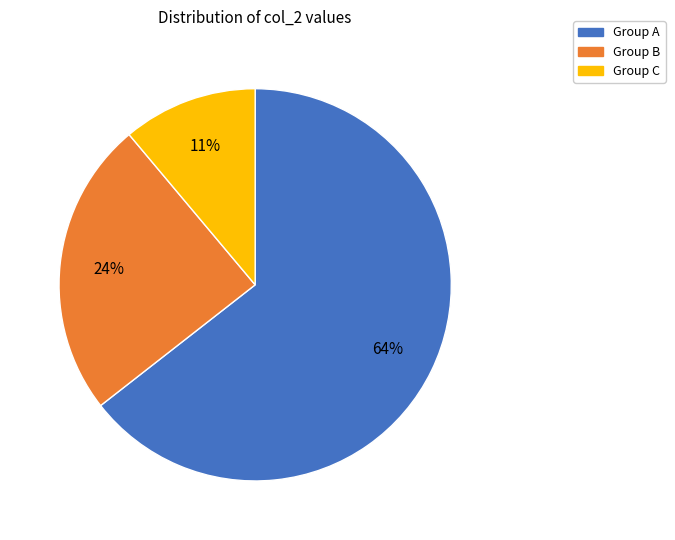

Is there any slice that represents more than half of the pie?

Yes